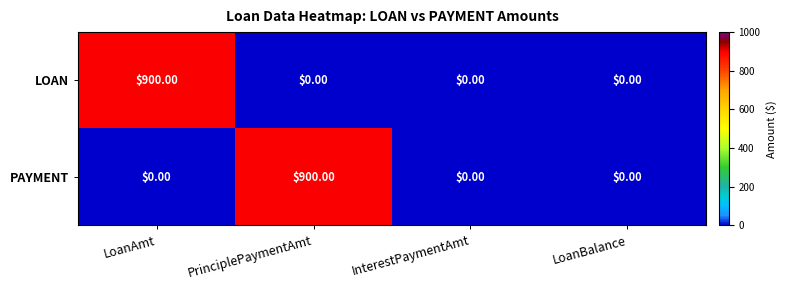

What is the sum of the PAYMENT values at PrinciplePaymentAmt and InterestPaymentAmt?

900